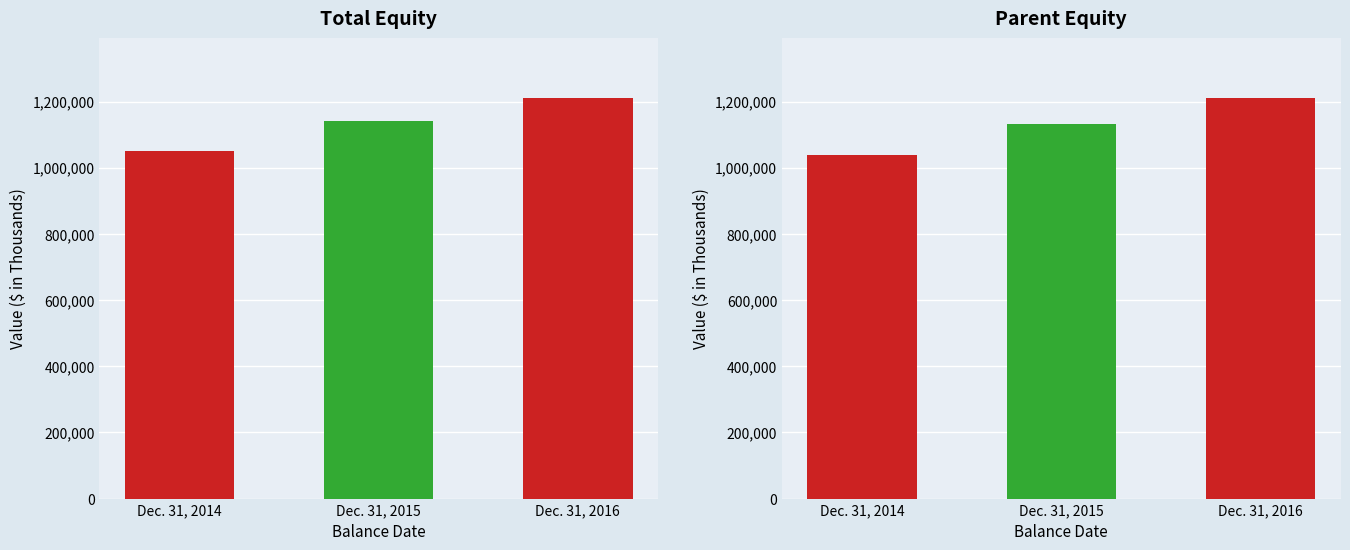

Does the chart contain any negative values?

No